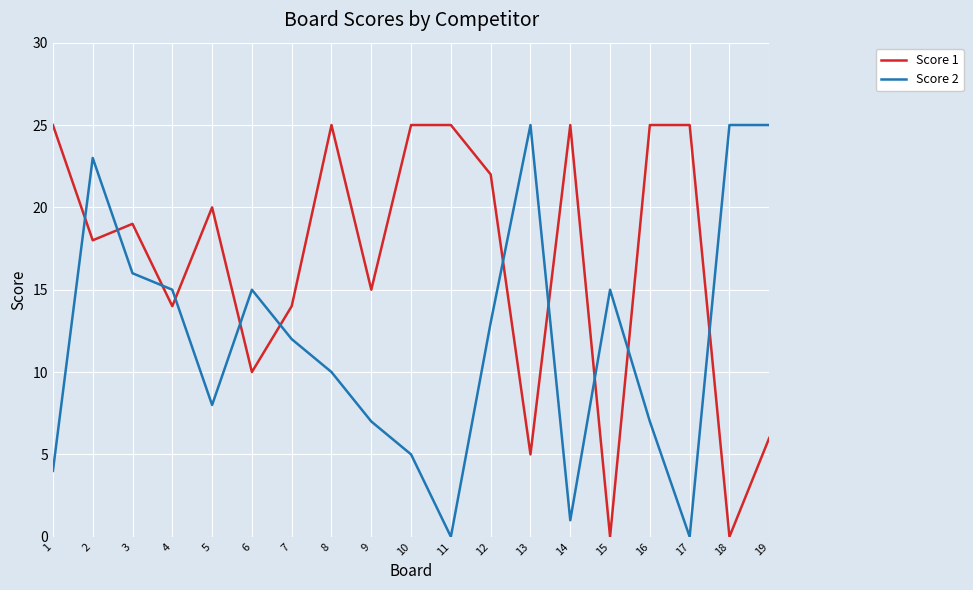

The Score 1 series shows 38 at 12. True or false?

False